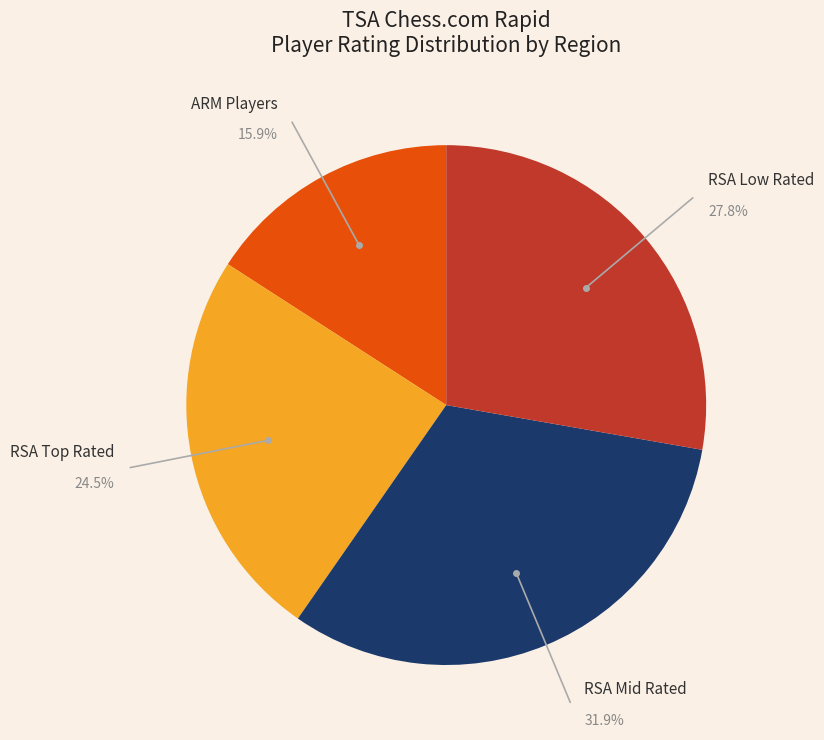

Is there any slice that represents more than half of the pie?

No